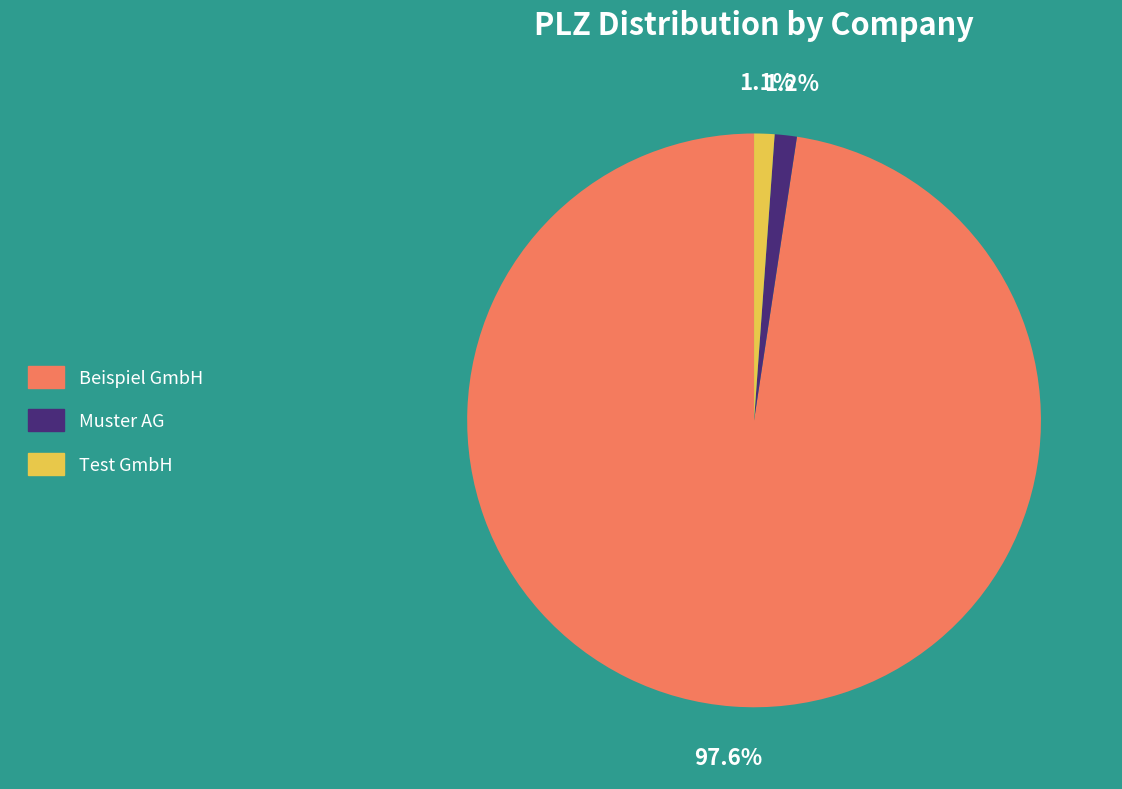

Do Beispiel GmbH and Test GmbH together represent more than half of the pie?

Yes